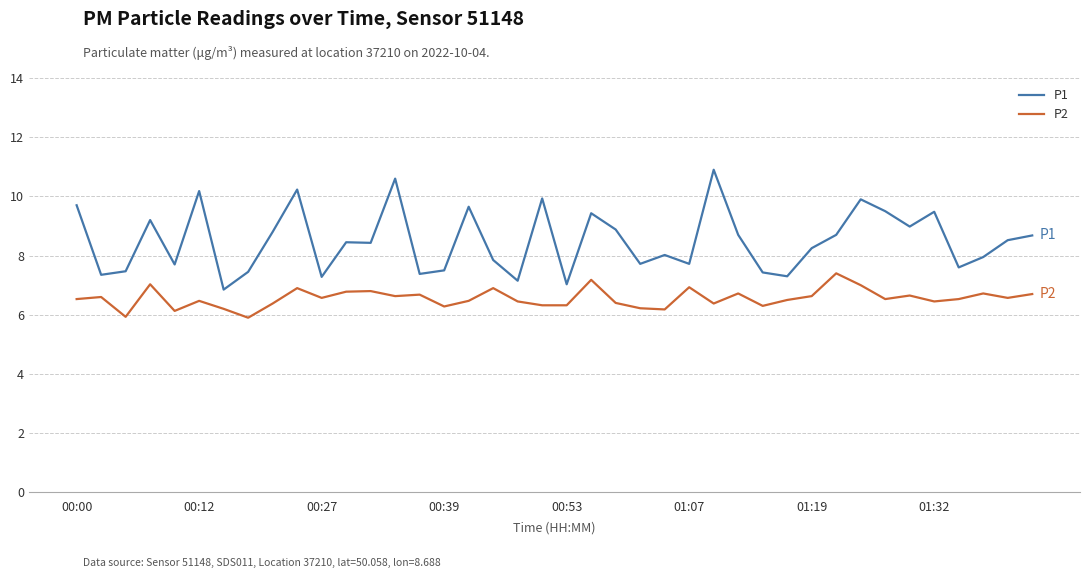

What is the minimum value shown in the chart?

5.9